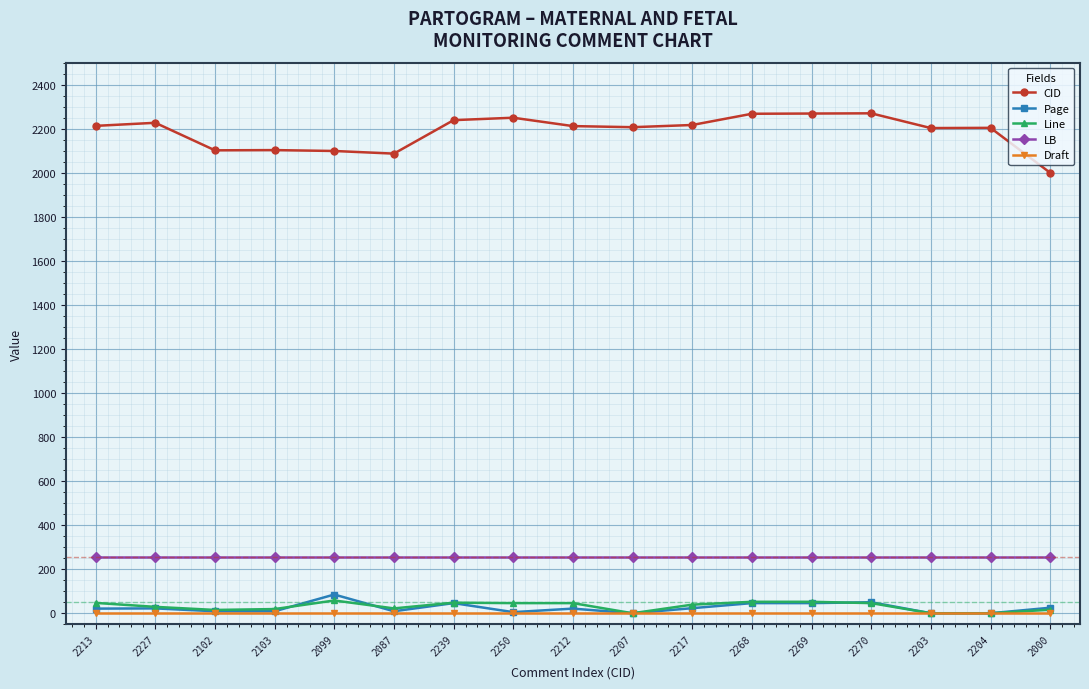

How many distinct data groups are displayed?

5